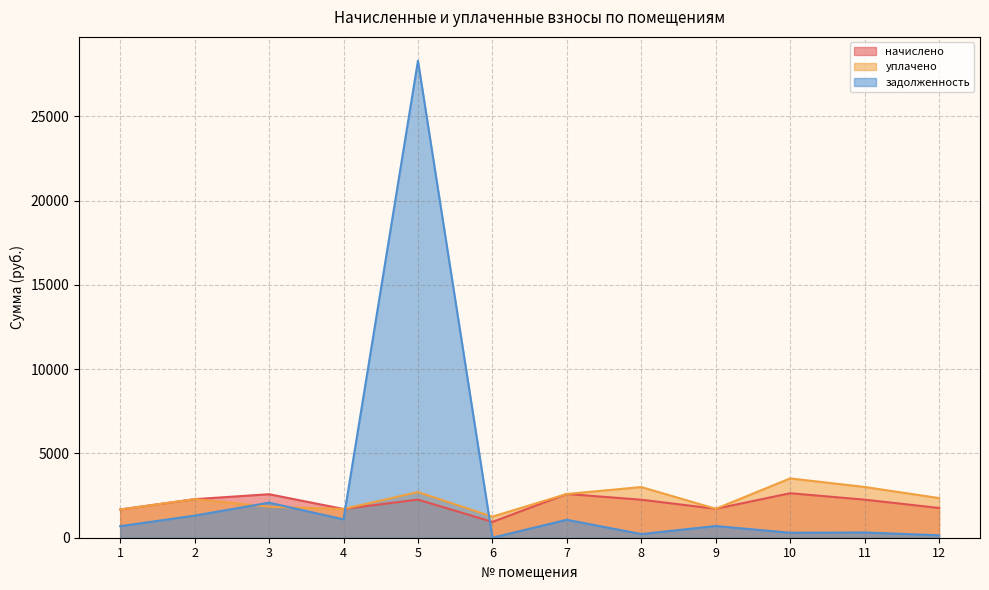

Does the chart display data point markers on the line(s)?

No